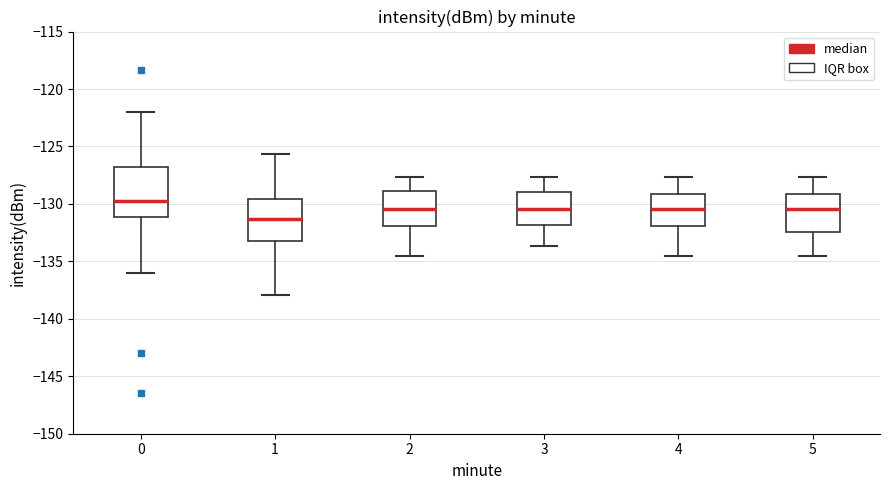

Comparing the boxes themselves (not the whiskers), which one is the tallest?

0